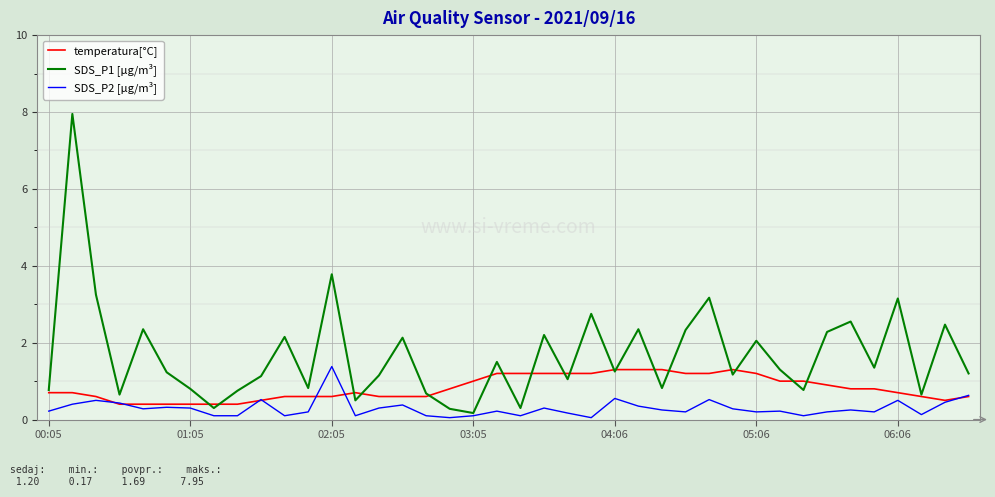

Rank the series by their average value, from lowest to highest.

SDS_P2 [µg/m³], temperatura[°C], SDS_P1 [µg/m³]